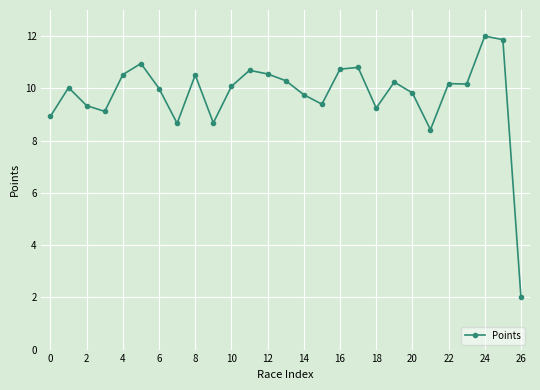

What is the value of the 3rd point from the left?

9.3